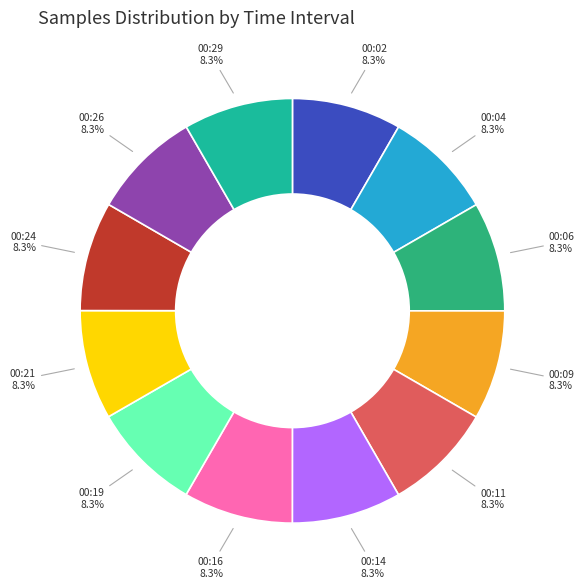

Is 00:14 the majority of the pie?

No